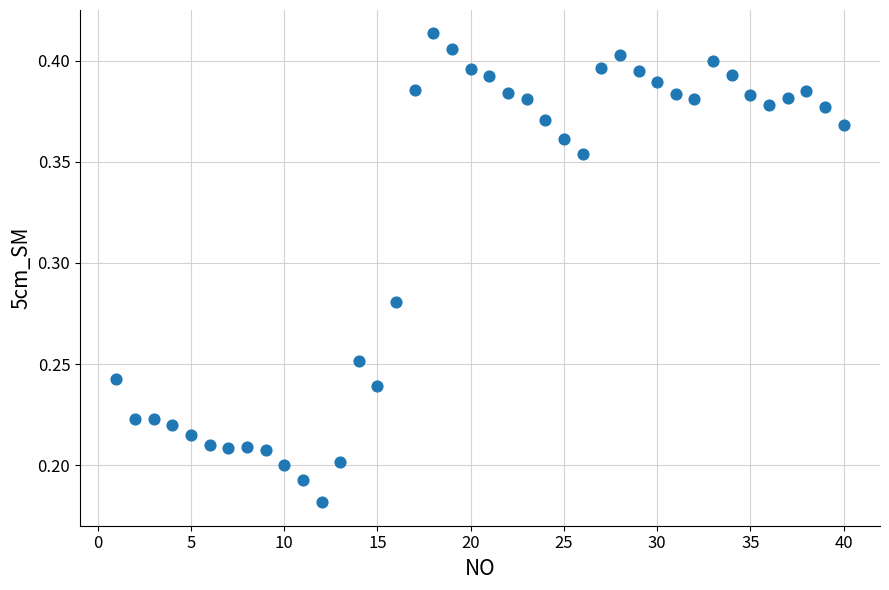

What is the range of X values (max minus min)?

39.0